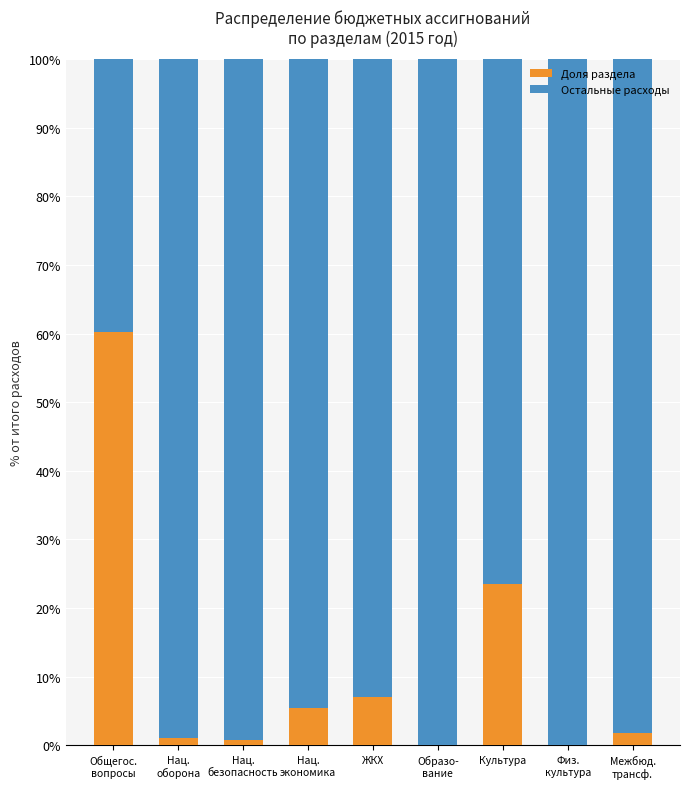

What is the total value across all series at ЖКХ?

100.0